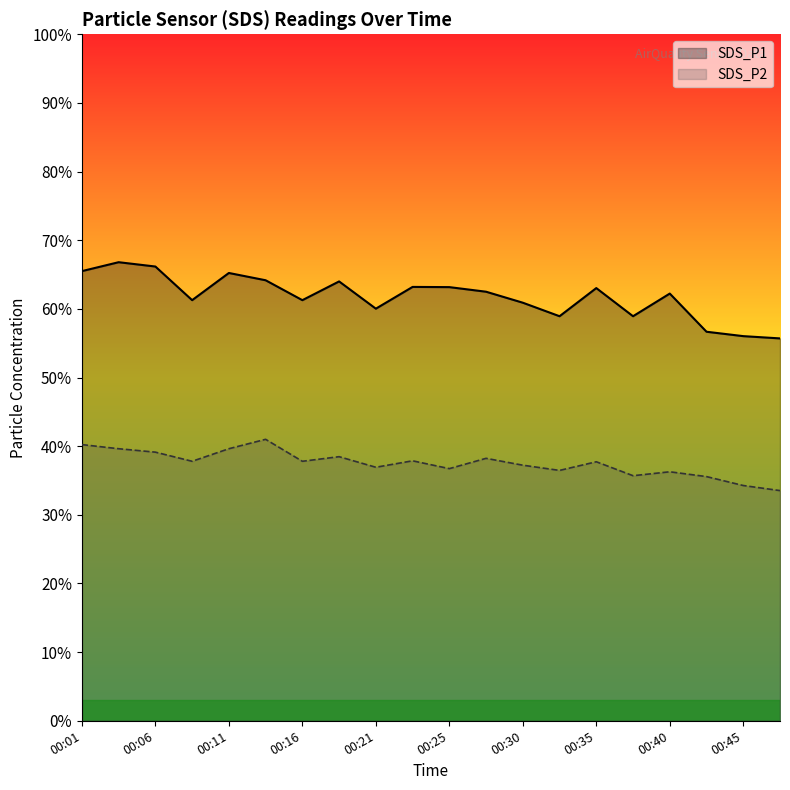

The value of SDS_P2 at 00:11 is 39.6. True or false?

True